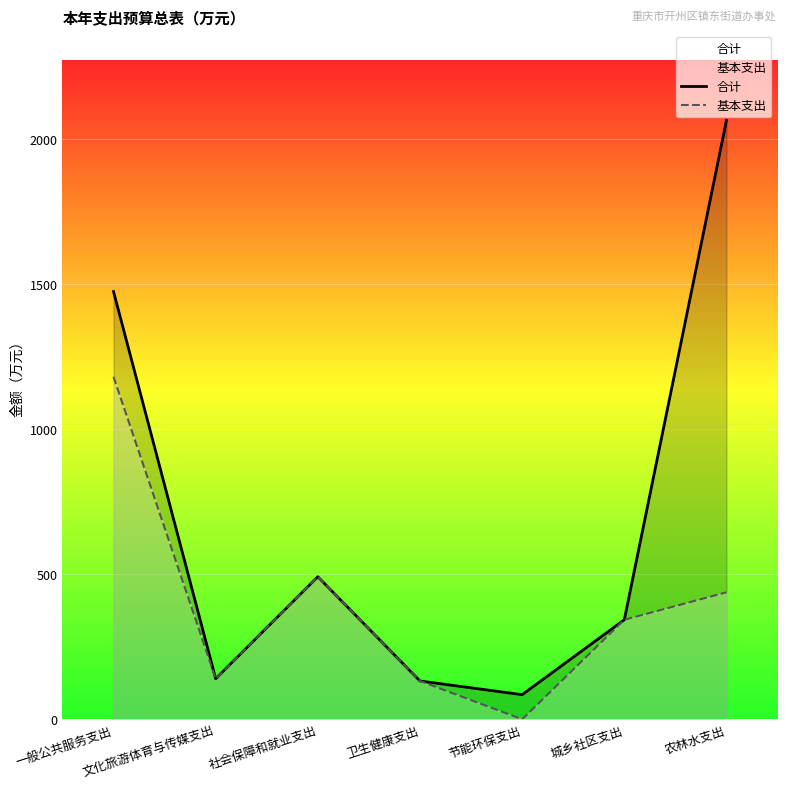

Reading right to left, list all the values displayed in this chart.

合计: 农林水支出=2063.6	城乡社区支出=342.8	节能环保支出=84.8	卫生健康支出=131.9	社会保障和就业支出=491.1	文化旅游体育与传媒支出=139.8	一般公共服务支出=1473.4
基本支出: 农林水支出=437.5	城乡社区支出=342.8	节能环保支出=0.0	卫生健康支出=131.9	社会保障和就业支出=491.1	文化旅游体育与传媒支出=139.8	一般公共服务支出=1179.8